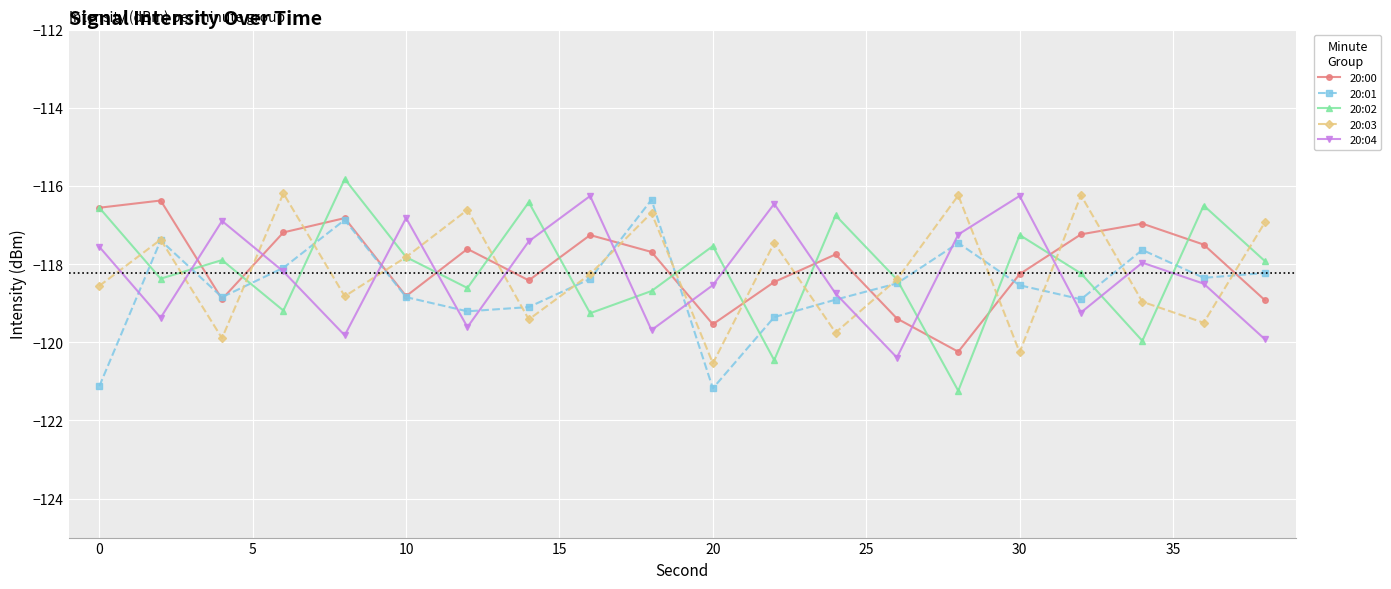

What is the difference between the maximum and second lowest values in the 20:01 series?

4.8